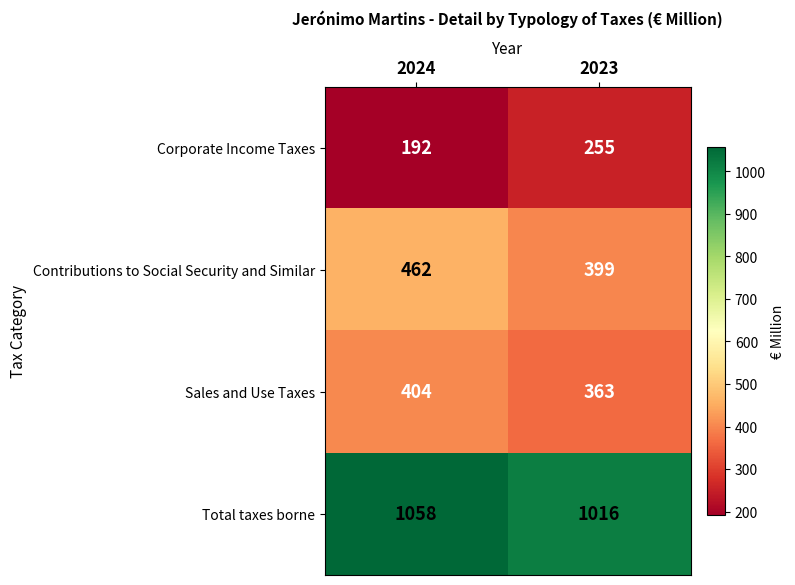

Reading left to right, transcribe all the data shown in this chart.

Corporate Income Taxes: 192	255
Contributions to Social Security and Similar: 462	399
Sales and Use Taxes: 404	363
Total taxes borne: 1058	1016